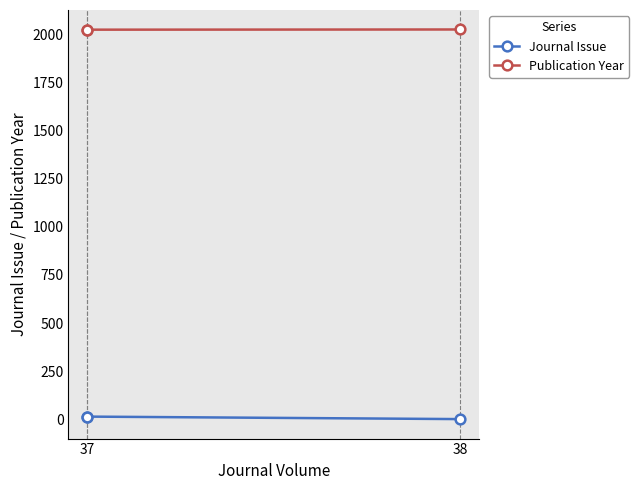

Does the chart display data point markers on the line(s)?

Yes